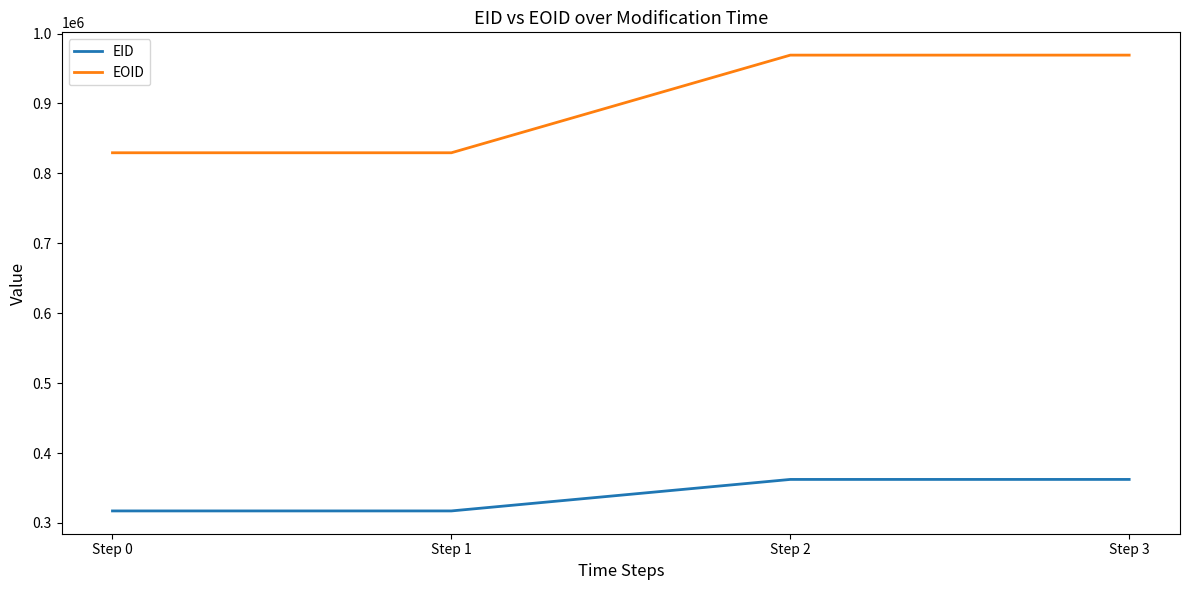

True or false: EOID and EID intersect in this chart.

False